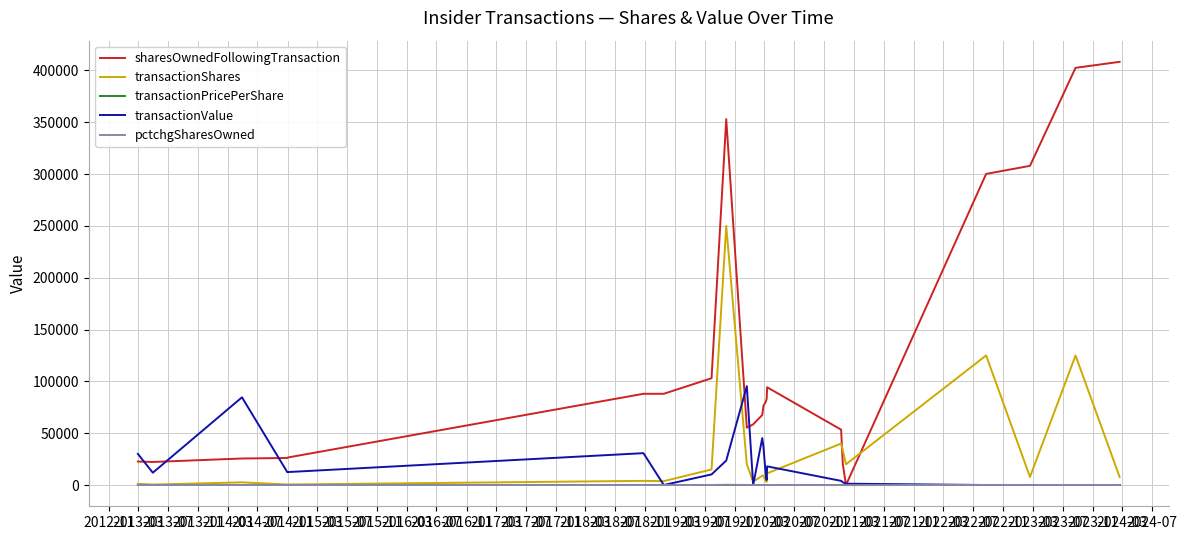

Which series has the largest total across all categories?

sharesOwnedFollowingTransaction